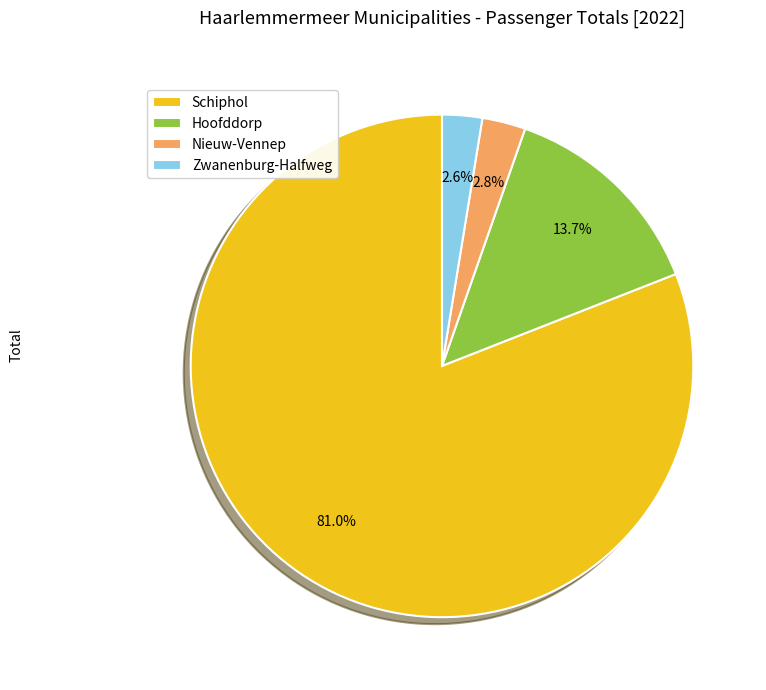

To the nearest percent, what is the difference between the largest and smallest slice percentages?

78%